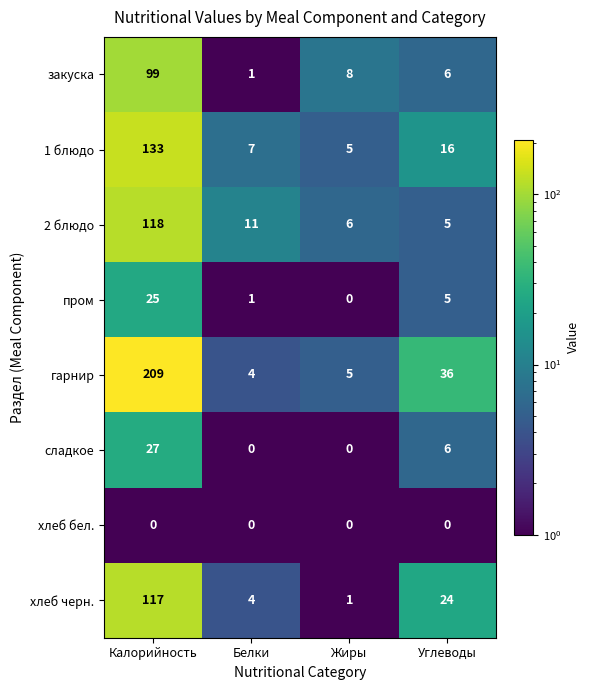

What is the spread (max minus min) of values at Углеводы?

36